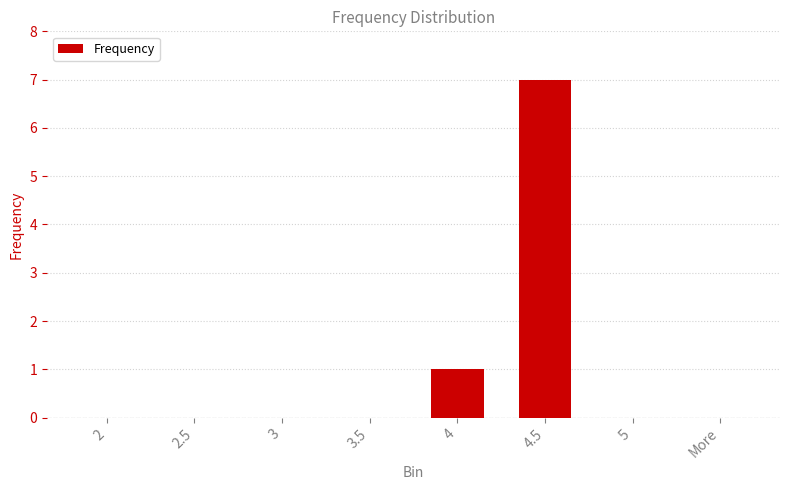

Reading left to right, transcribe all the data shown in this chart.

0	0	0	0	1	7	0	0